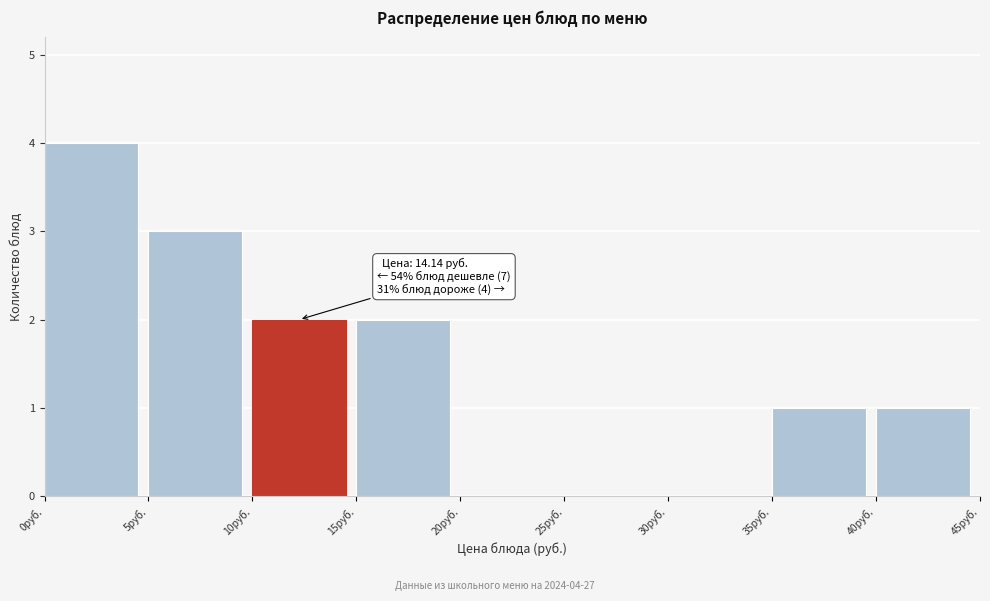

Over which range of the x-axis is the bar tallest?

0 to 5